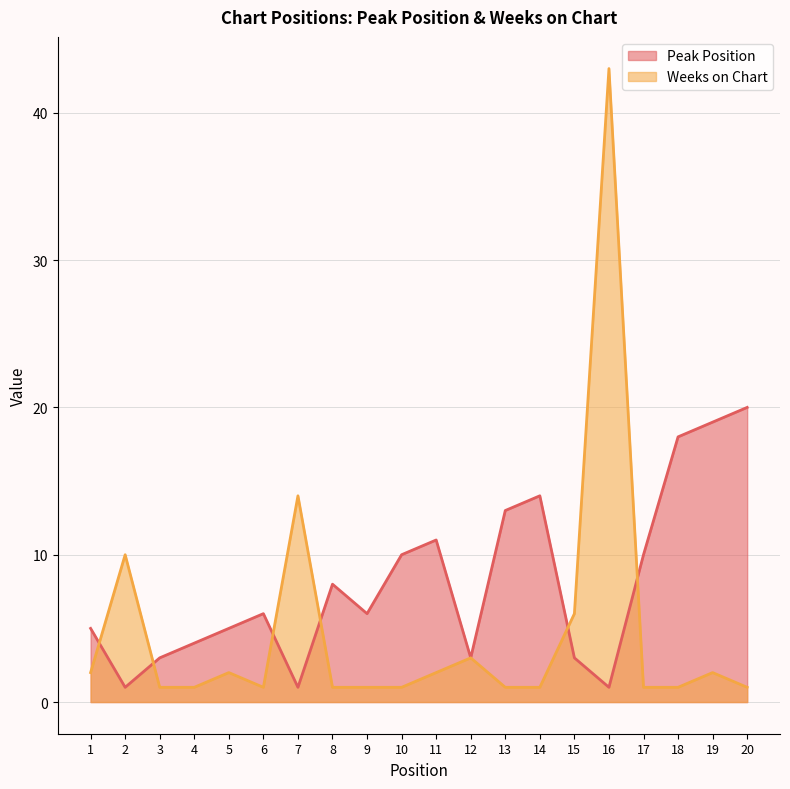

True or false: Peak Position has a value of 10 at 10.

True